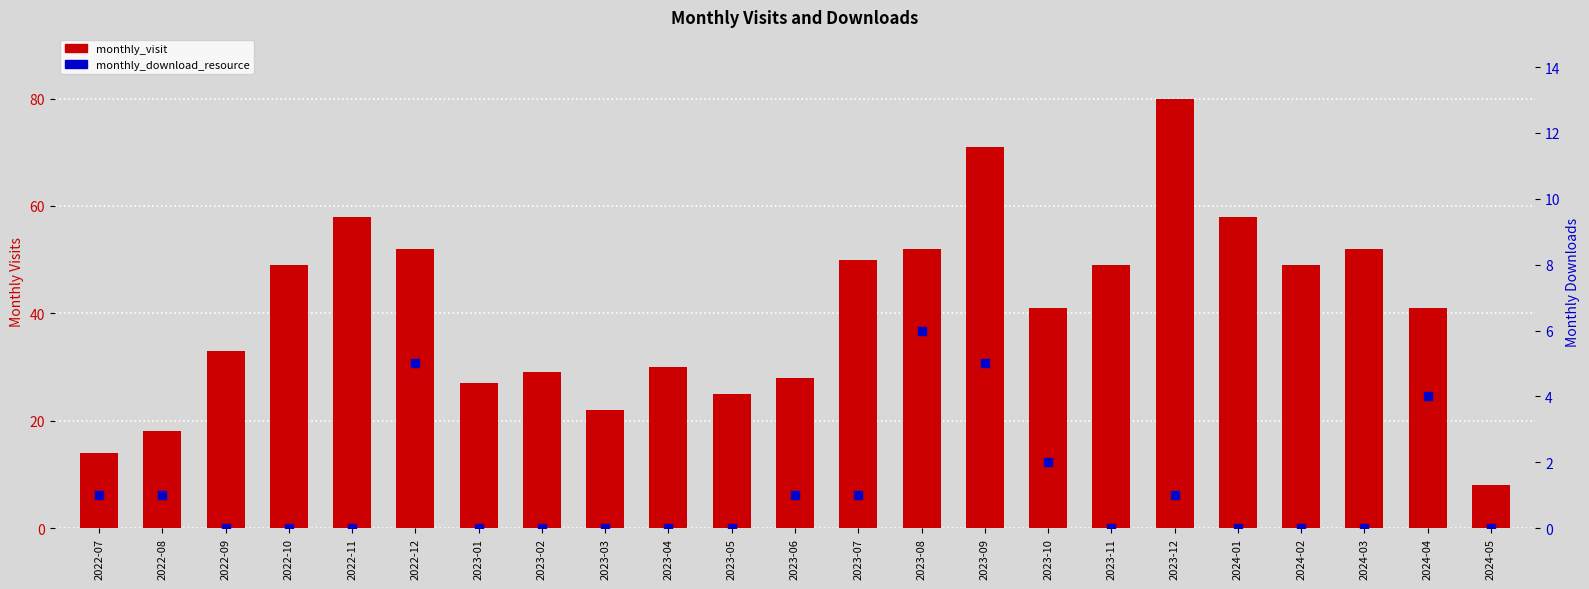

At which category is the sum across all series the highest?

2023-12